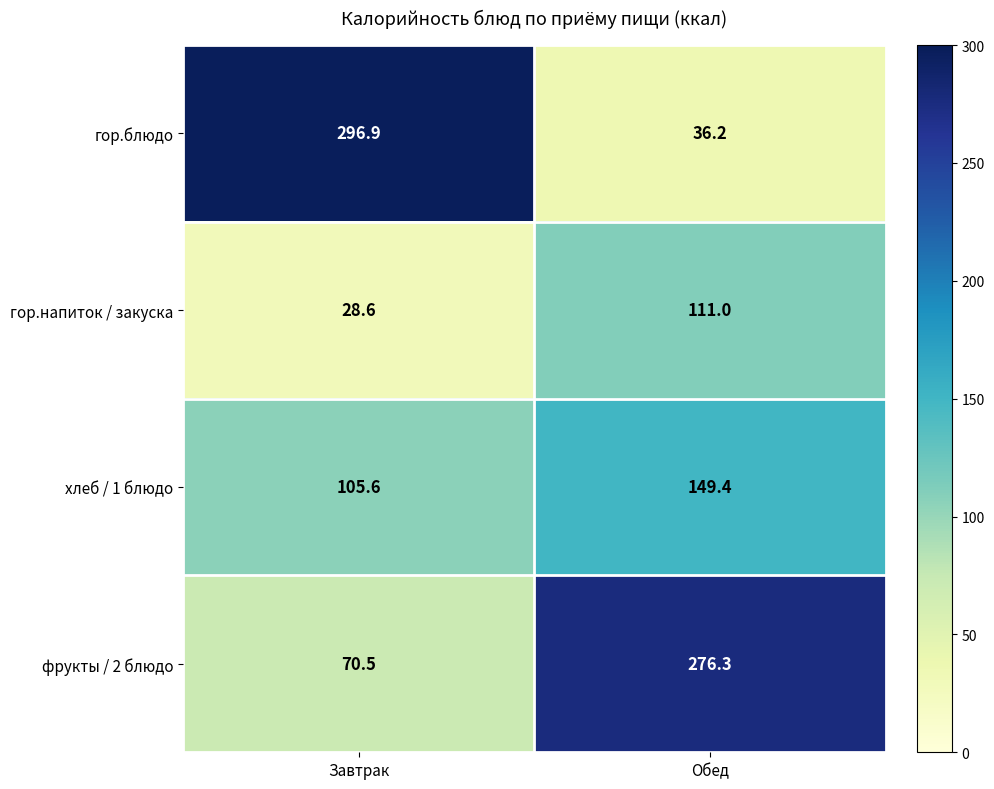

At which category does the chart reach its peak across all series?

Завтрак